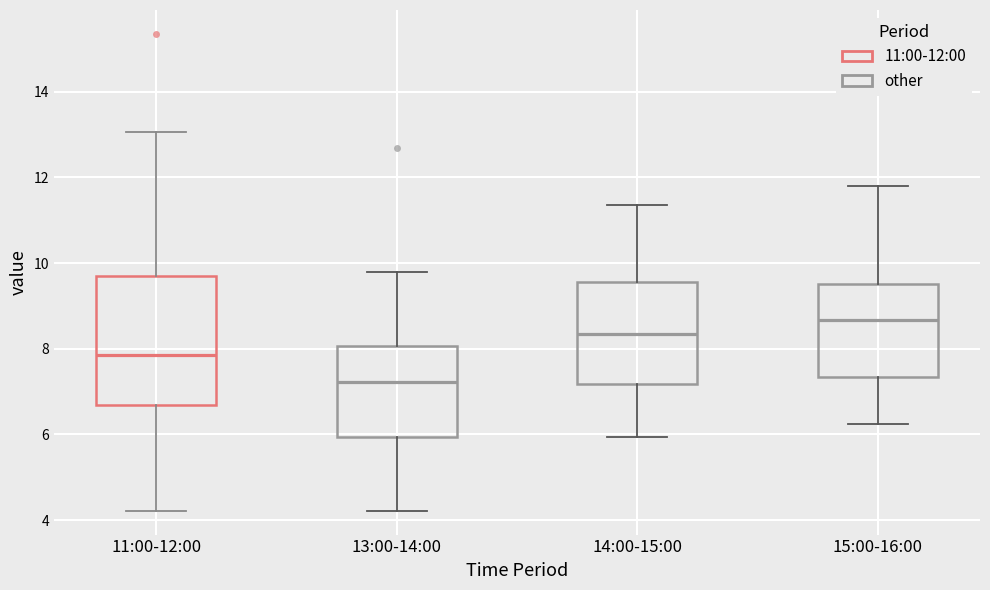

Which box has the highest median line?

15:00-16:00